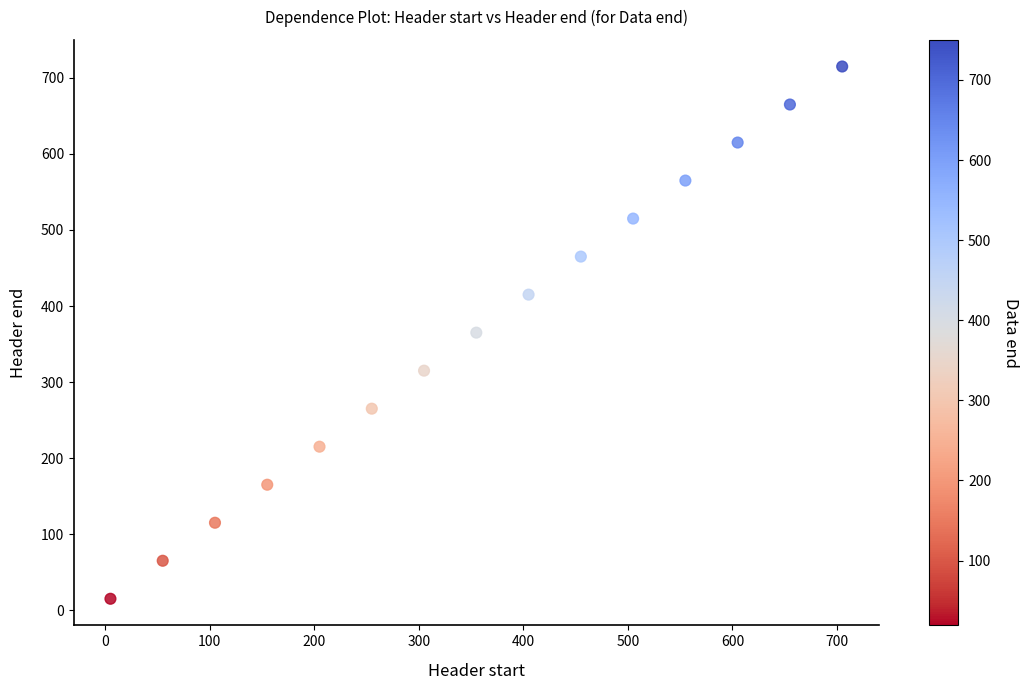

What is the range of X values (max minus min)?

700